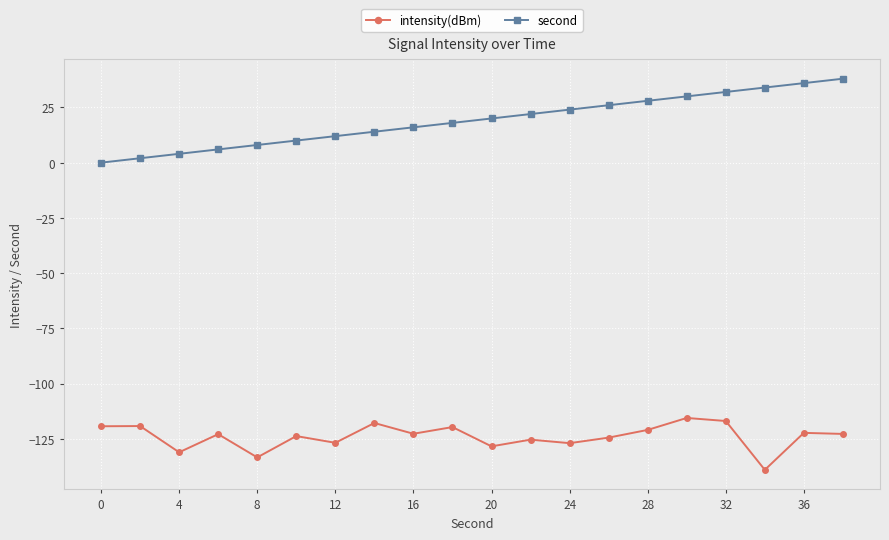

What is the average value of the intensity(dBm) series?

-124.0